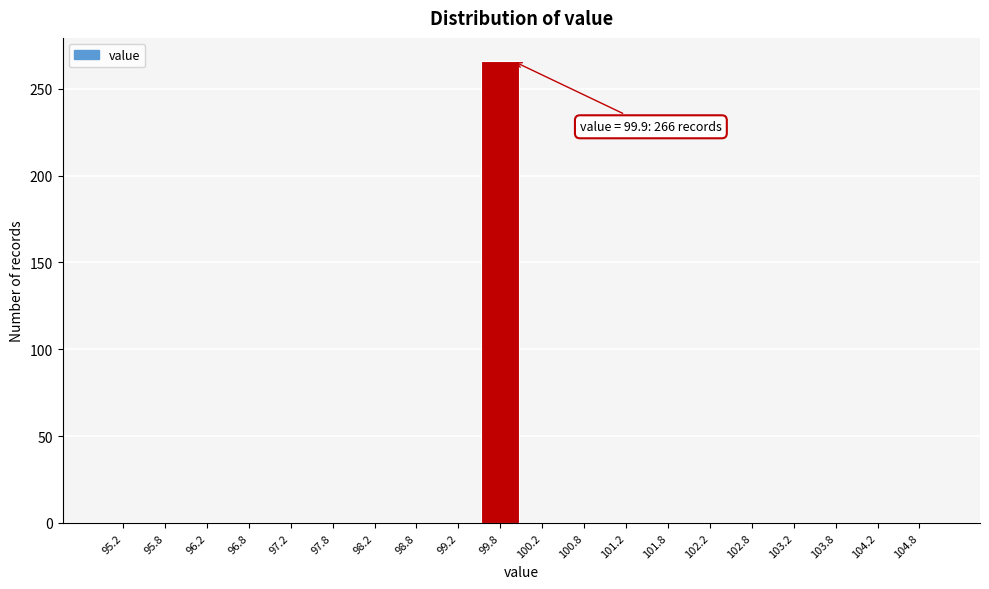

Which range on the x-axis has the tallest bar?

99.5 to 100.0